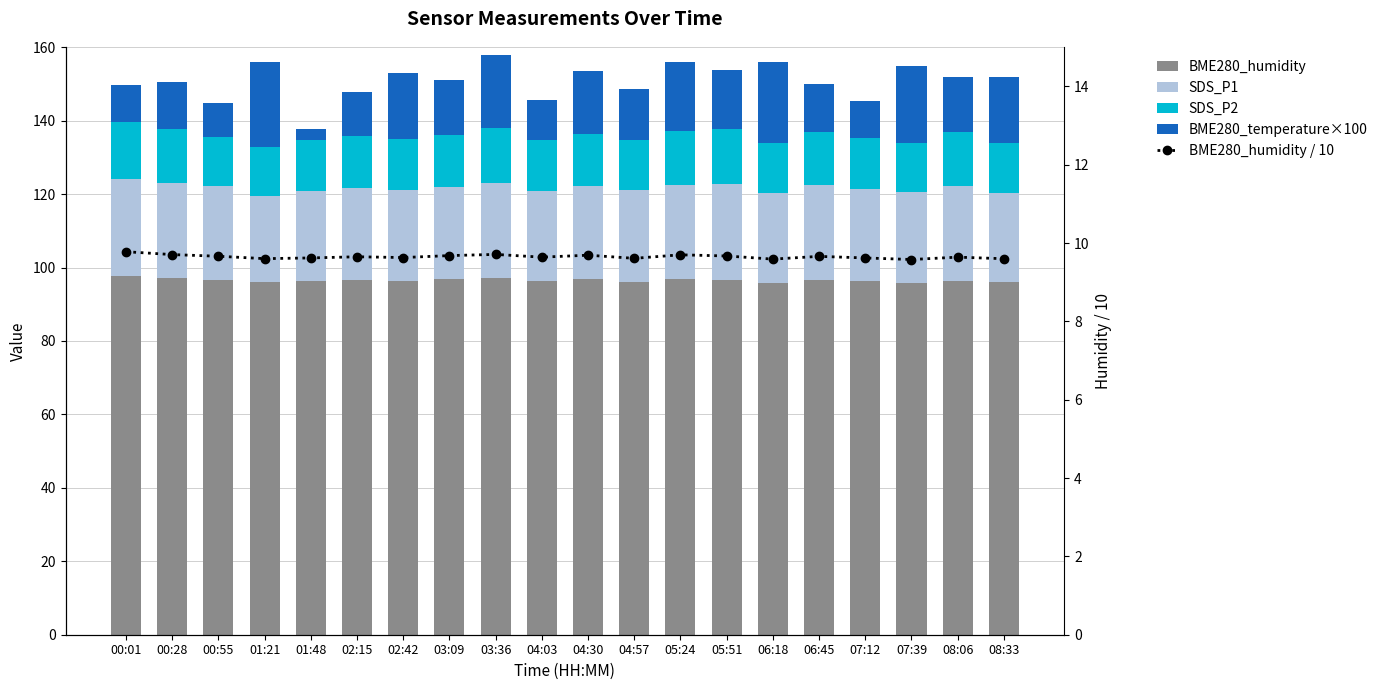

At which category is the sum across all series the highest?

03:36